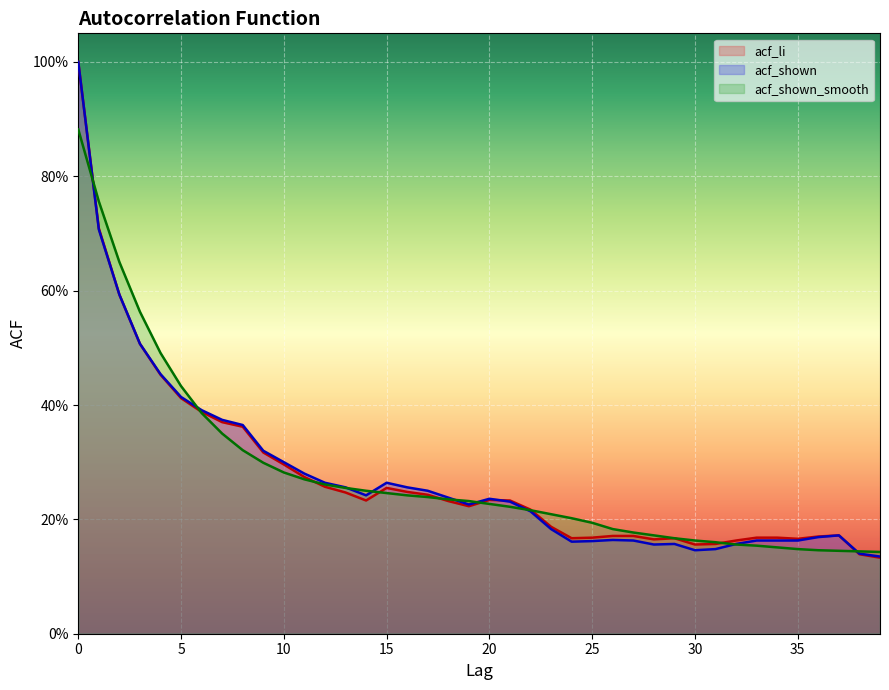

Rank the series by their average value, from lowest to highest.

acf_shown, acf_li, acf_shown_smooth